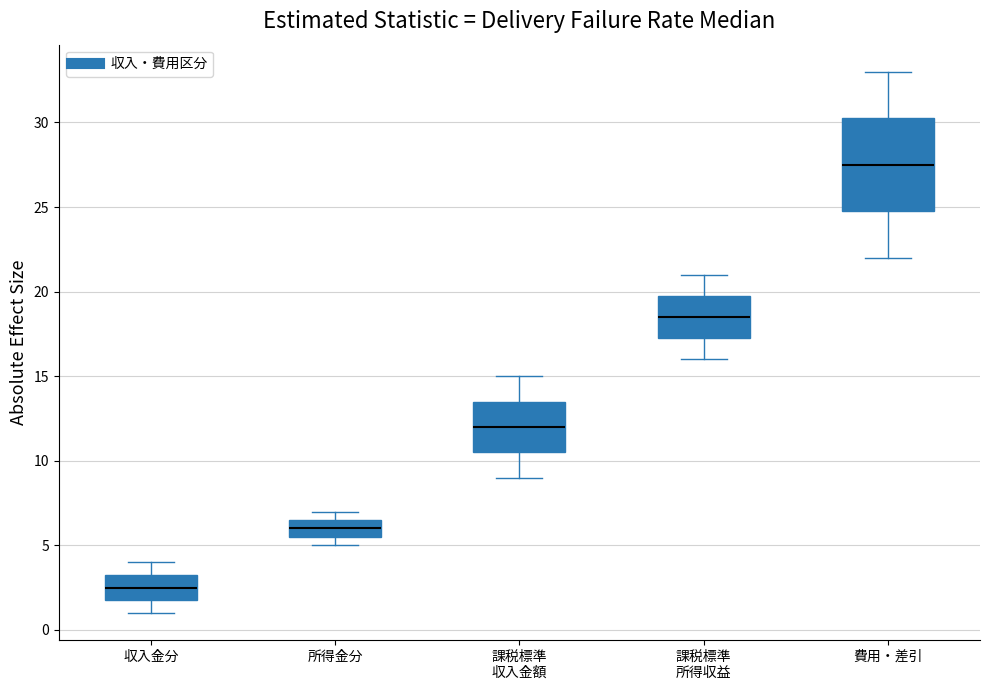

Reading left to right, read every box against the y-axis: the position of its median line, the range the box covers, and the ends of its whiskers. The values are not printed on the chart, so give them approximately, as read against the axis.

収入金分: median 2.5, box 2.0 to 3.5, whiskers 1.0 to 4.0
所得金分: median 6.0, box 5.5 to 6.5, whiskers 5.0 to 7.0
課税標準 収入金額: median 12.0, box 10.5 to 13.5, whiskers 9.0 to 15.0
課税標準 所得収益: median 18.5, box 17.5 to 20.0, whiskers 16.0 to 21.0
費用・差引: median 27.5, box 25.0 to 30.5, whiskers 22.0 to 33.0